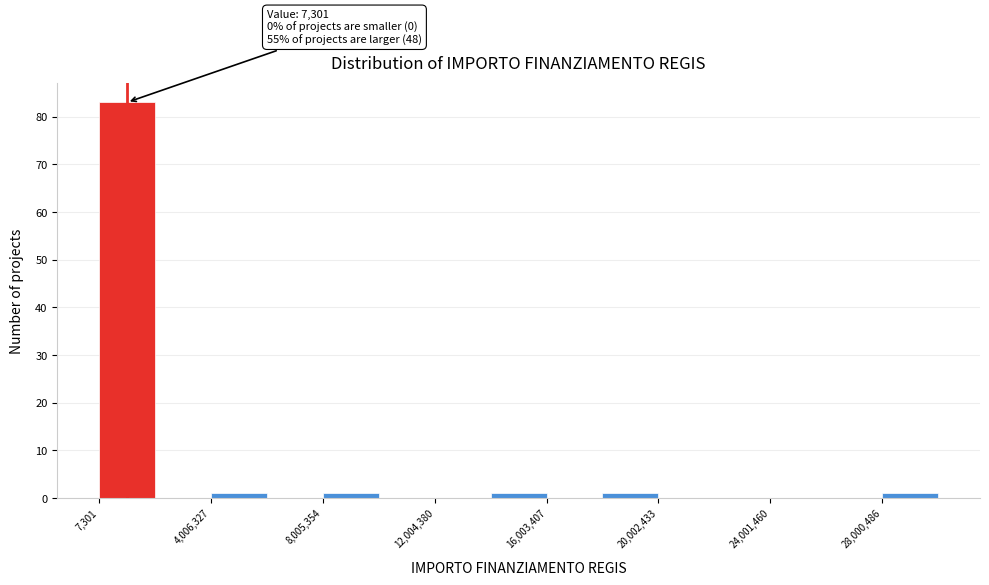

Around what value on the x-axis is the tallest bar? Give the approximate position of its centre, as read against the axis.

1000000